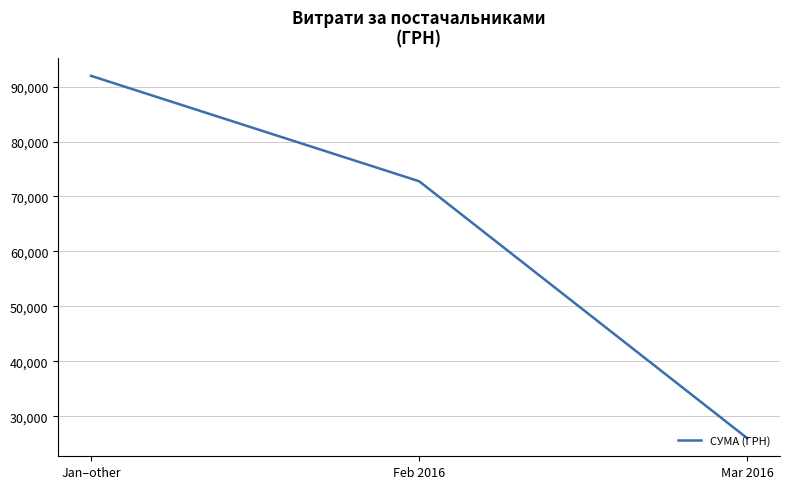

Does the chart display data point markers on the line(s)?

No